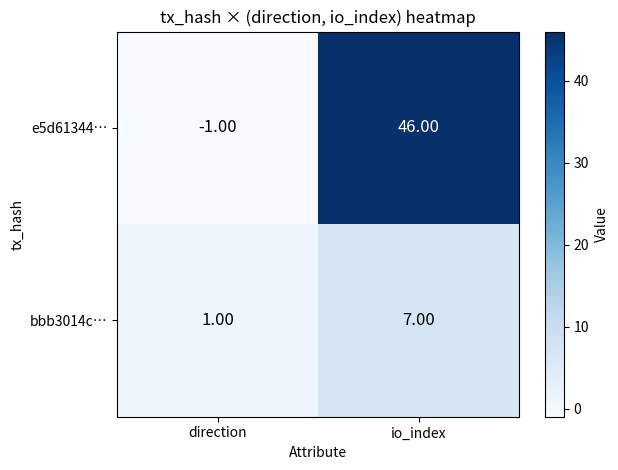

How many negative values does the e5d61344… series have?

1